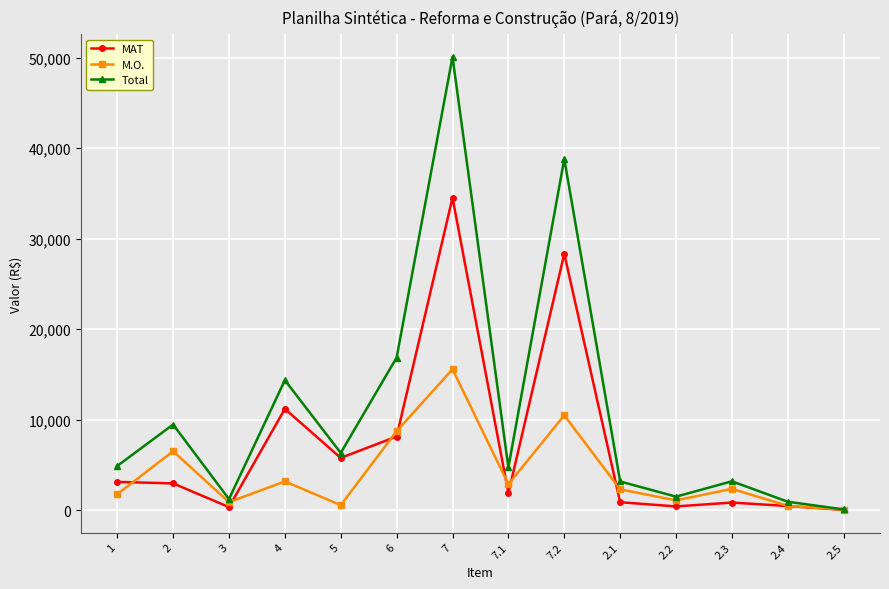

What is the maximum value shown in the chart?

50095.4